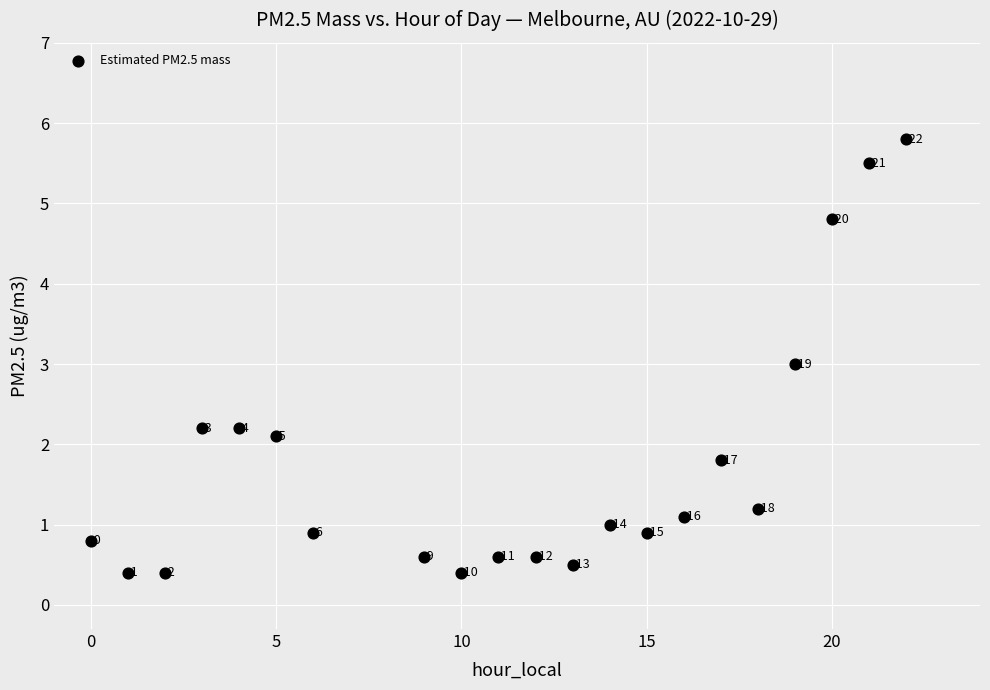

What Y value in the scatter plot is closest to 3?

3.0